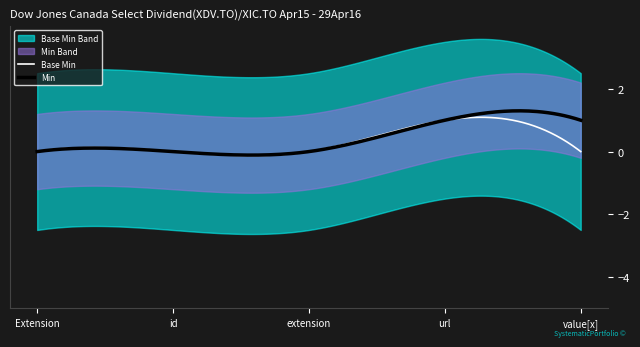

Reading right to left, transcribe all the data shown in this chart.

Base Min: 0	1	0	0	0
Min: 1	1	0	0	0